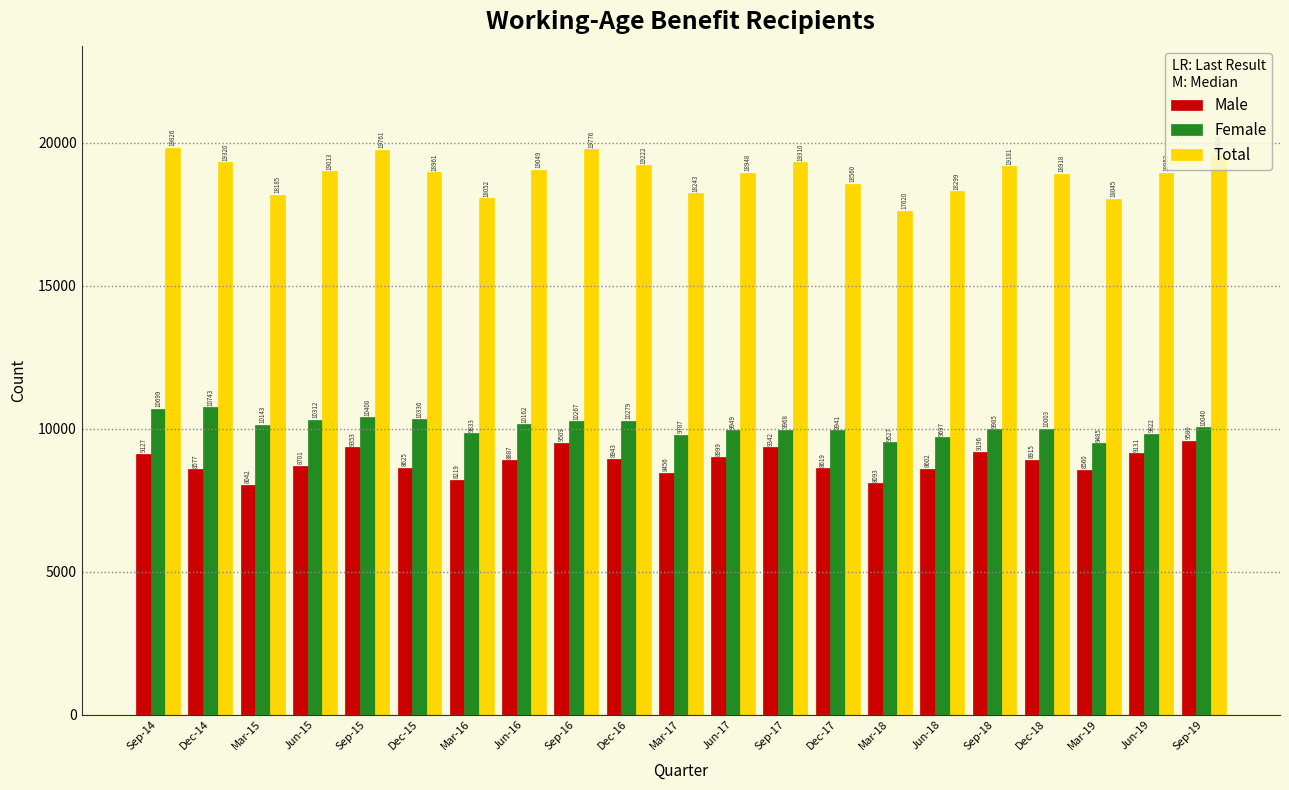

What is the spread (max minus min) of values at Jun-17?

9949